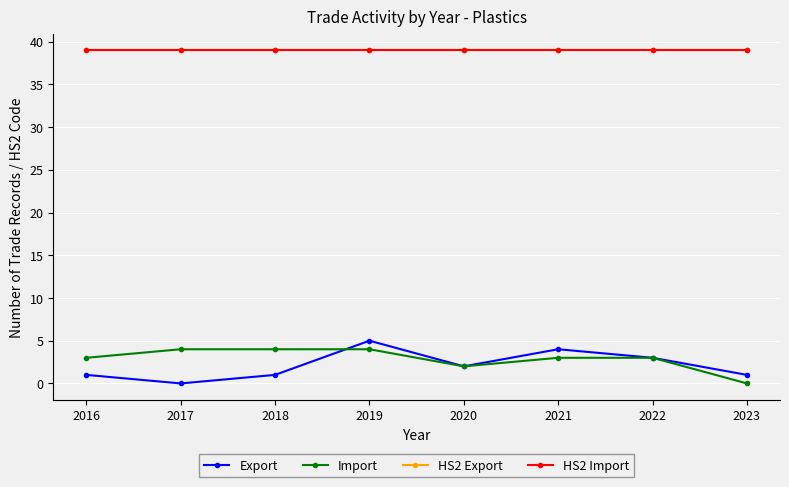

Is the value of Import at 2023 greater than the value of HS2 Import at 2020?

No